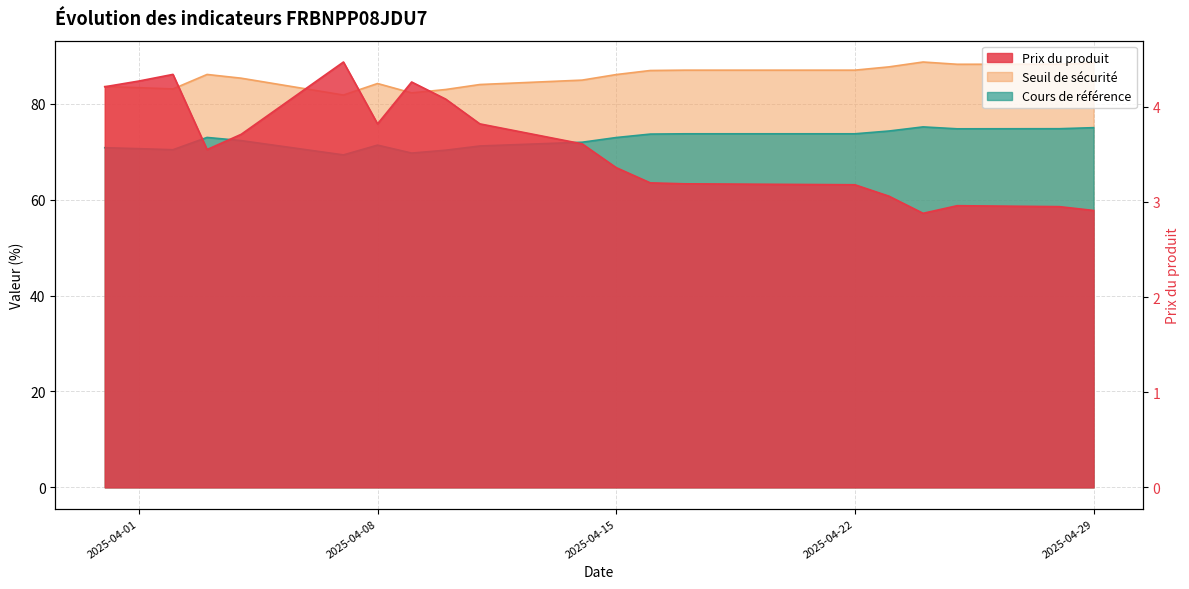

At which category is the sum across all series the highest?

2025-04-24